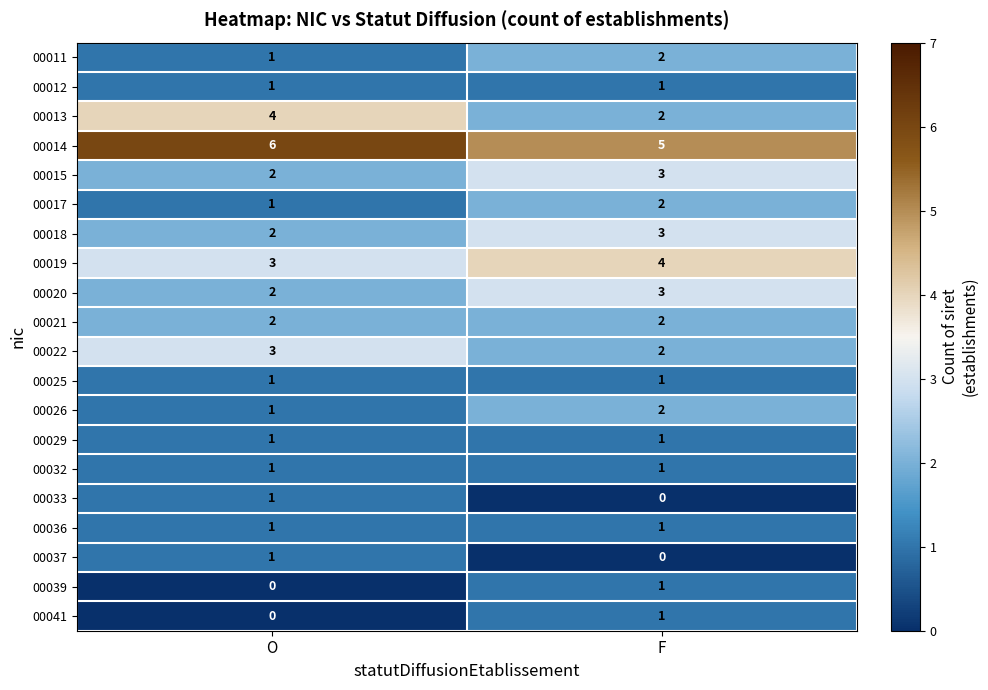

Which series has the largest range (max minus min)?

00013